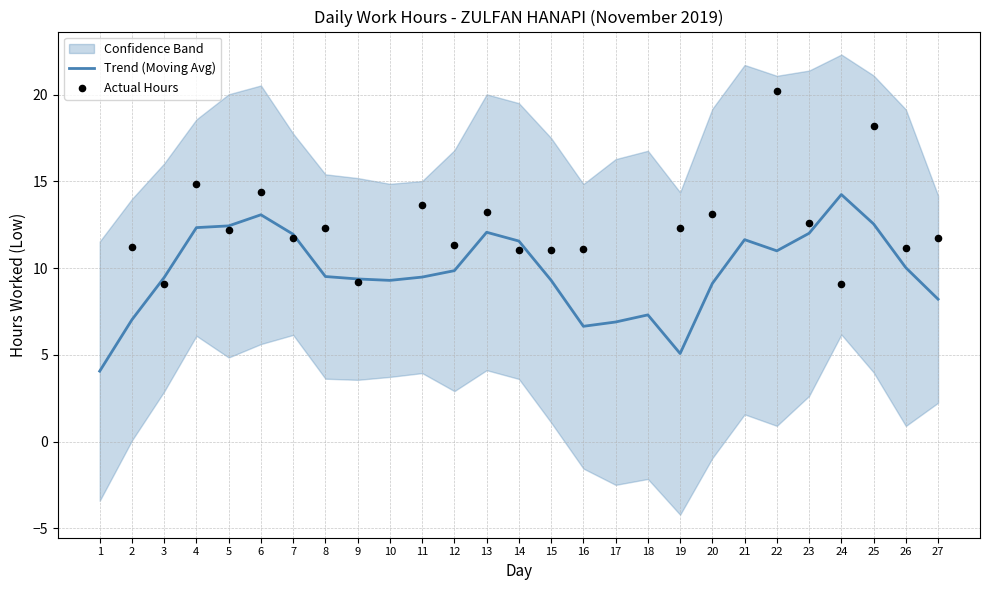

Which has a higher value, 9 or 25?

25